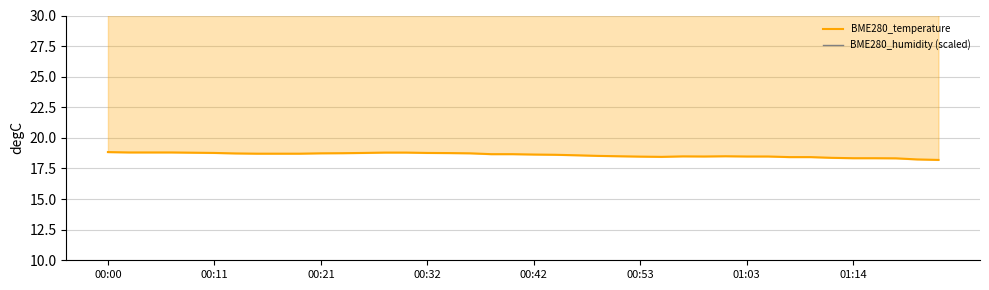

Is the value of BME280_temperature at 16 greater than the value of BME280_humidity (scaled) at 28?

No